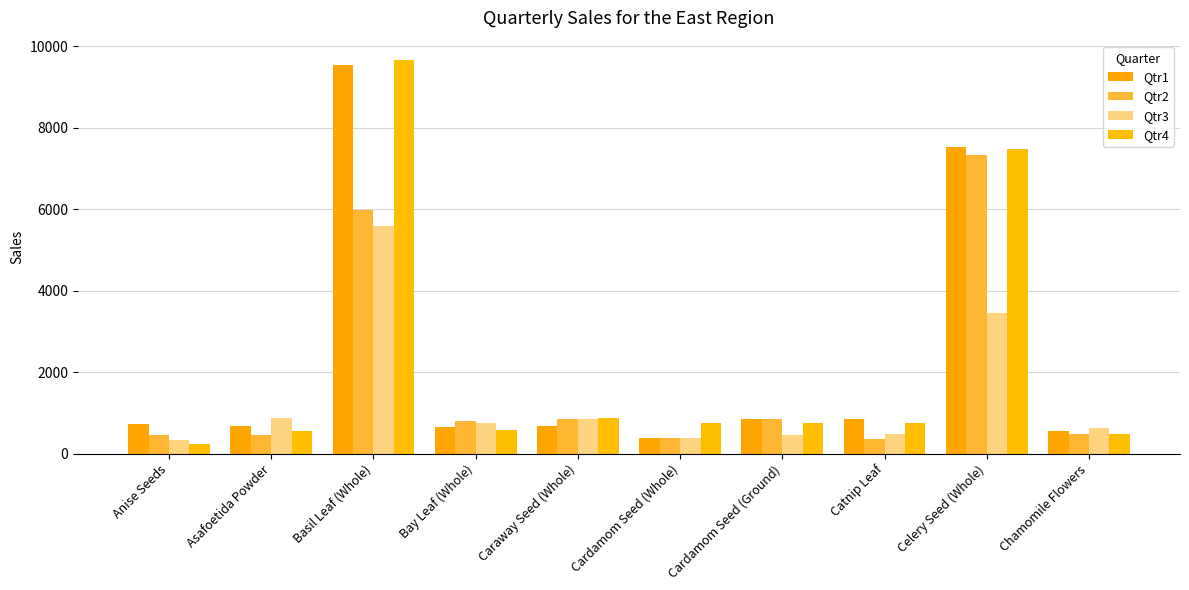

Reading right to left, what are all the values shown in this chart?

Qtr1: Chamomile Flowers=553	Celery Seed (Whole)=7543	Catnip Leaf=854	Cardamom Seed (Ground)=844	Cardamom Seed (Whole)=379	Caraway Seed (Whole)=676	Bay Leaf (Whole)=667	Basil Leaf (Whole)=9555	Asafoetida Powder=688	Anise Seeds=734
Qtr2: Chamomile Flowers=474	Celery Seed (Whole)=7346	Catnip Leaf=364	Cardamom Seed (Ground)=848	Cardamom Seed (Whole)=375	Caraway Seed (Whole)=856	Bay Leaf (Whole)=799	Basil Leaf (Whole)=5975	Asafoetida Powder=468	Anise Seeds=457
Qtr3: Chamomile Flowers=632	Celery Seed (Whole)=3466	Catnip Leaf=474	Cardamom Seed (Ground)=457	Cardamom Seed (Whole)=377	Caraway Seed (Whole)=855	Bay Leaf (Whole)=750	Basil Leaf (Whole)=5595	Asafoetida Powder=874	Anise Seeds=327
Qtr4: Chamomile Flowers=474	Celery Seed (Whole)=7474	Catnip Leaf=743	Cardamom Seed (Ground)=744	Cardamom Seed (Whole)=745	Caraway Seed (Whole)=866	Bay Leaf (Whole)=575	Basil Leaf (Whole)=9659	Asafoetida Powder=568	Anise Seeds=235